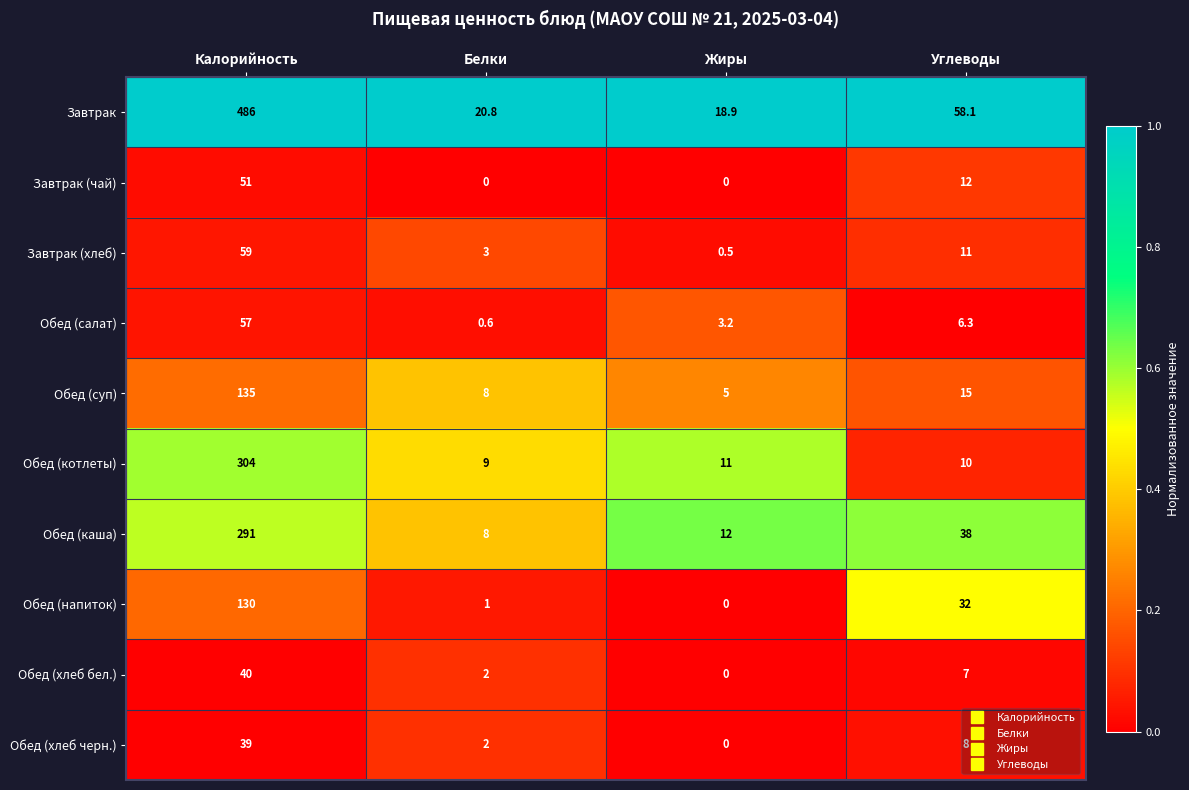

Between Жиры and Углеводы, which series saw the biggest shift?

Завтрак